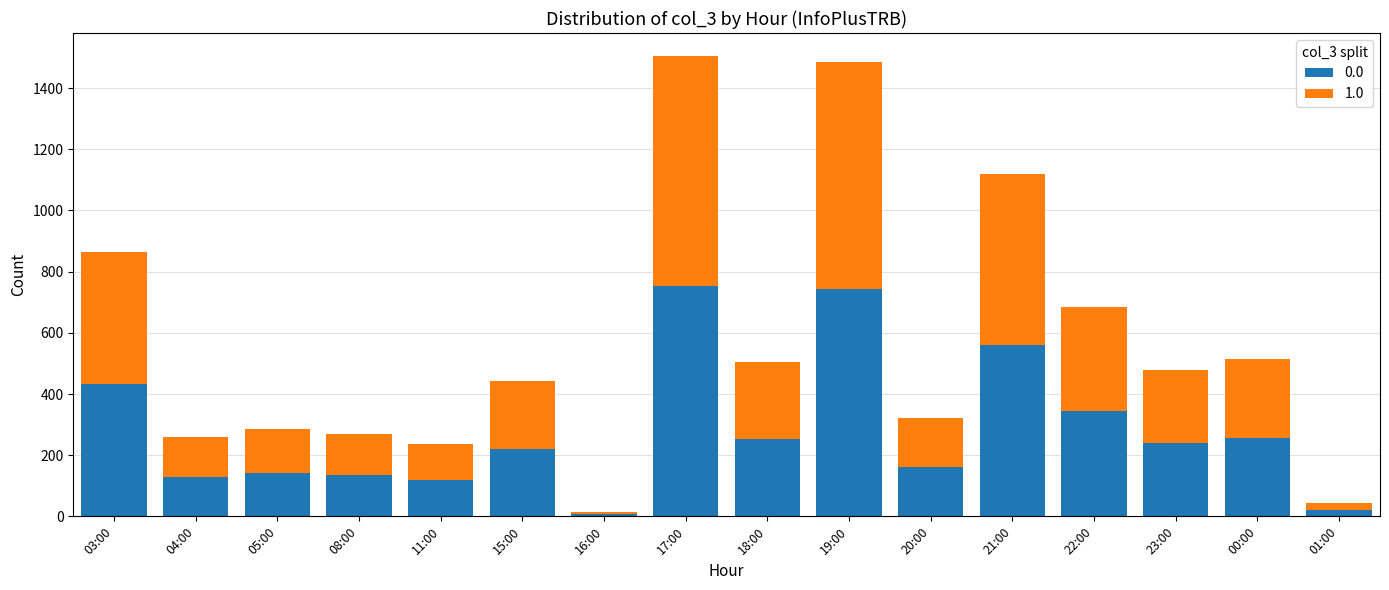

The 0.0 series shows 240 at 23:00. True or false?

True